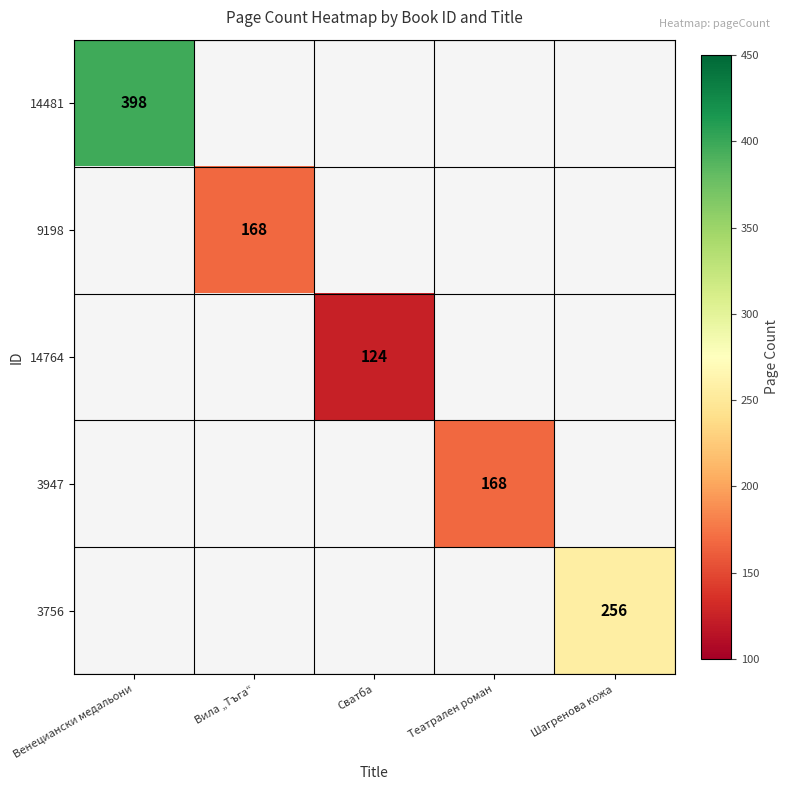

The 14764 series shows 165 at Сватба. True or false?

False